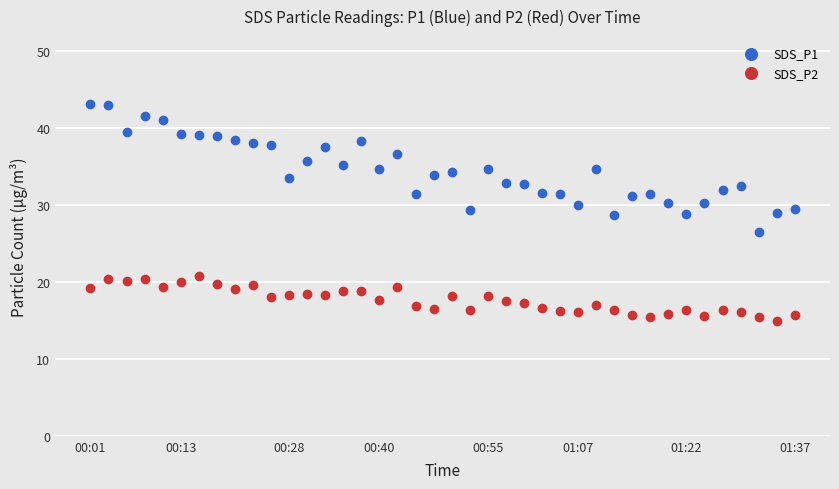

Which series reaches the minimum Y coordinate?

SDS_P2